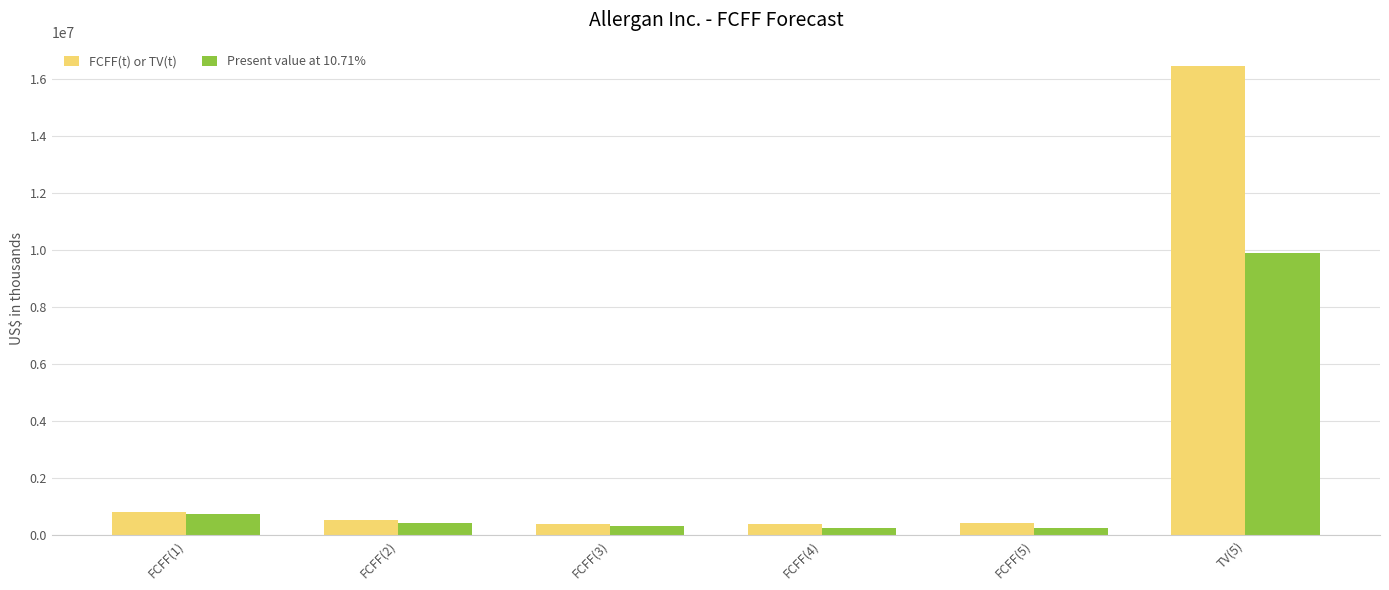

Which series has the widest spread of values?

FCFF(t) or TV(t)